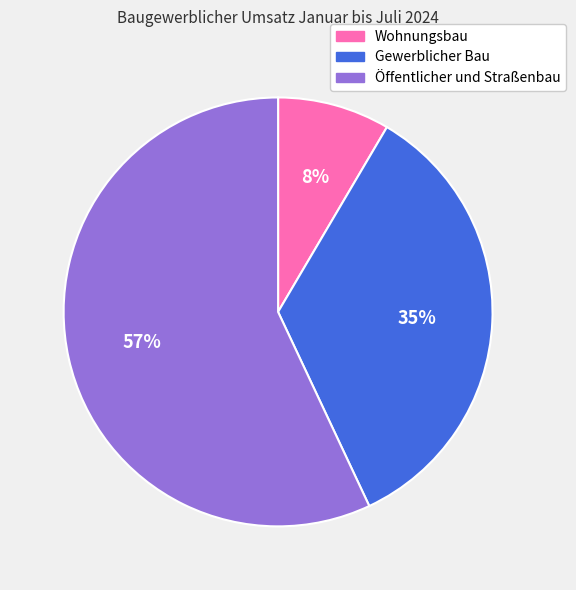

Rank the categories by value from lowest to highest.

Wohnungsbau, Gewerblicher Bau, Öffentlicher und Straßenbau